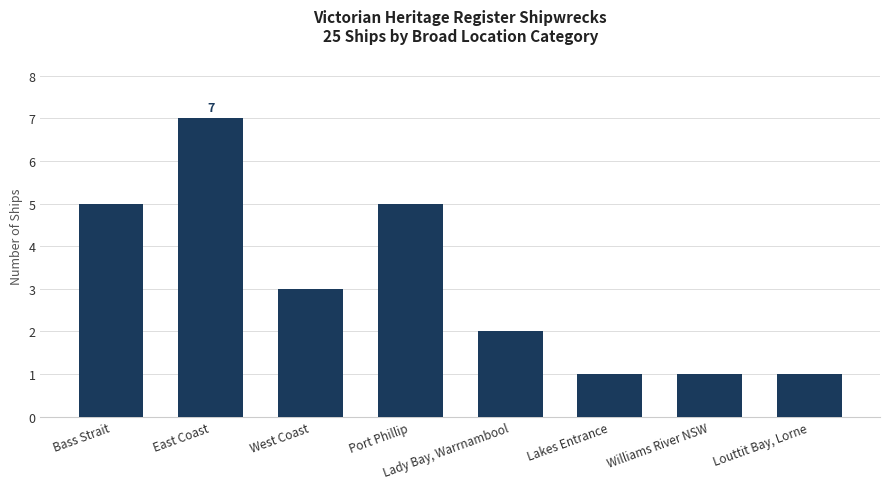

At which label does the data first exceed 3?

Bass Strait